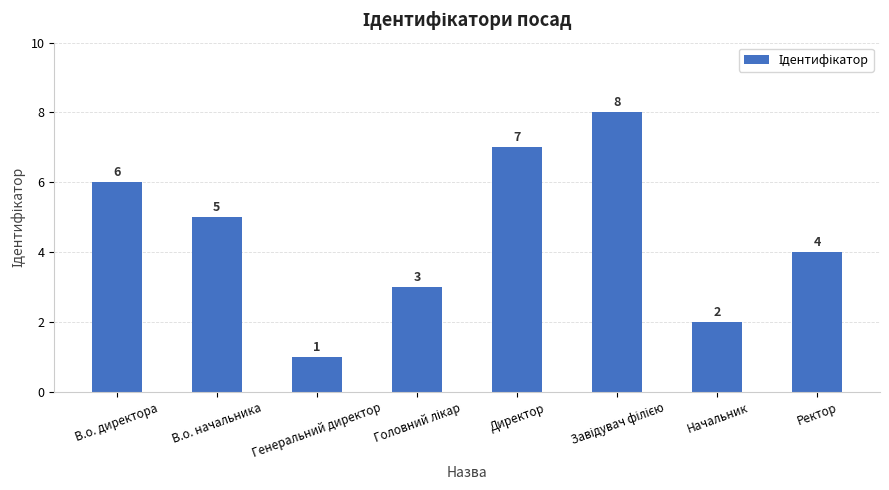

True or false: the data shows 10 at В.о. директора.

False